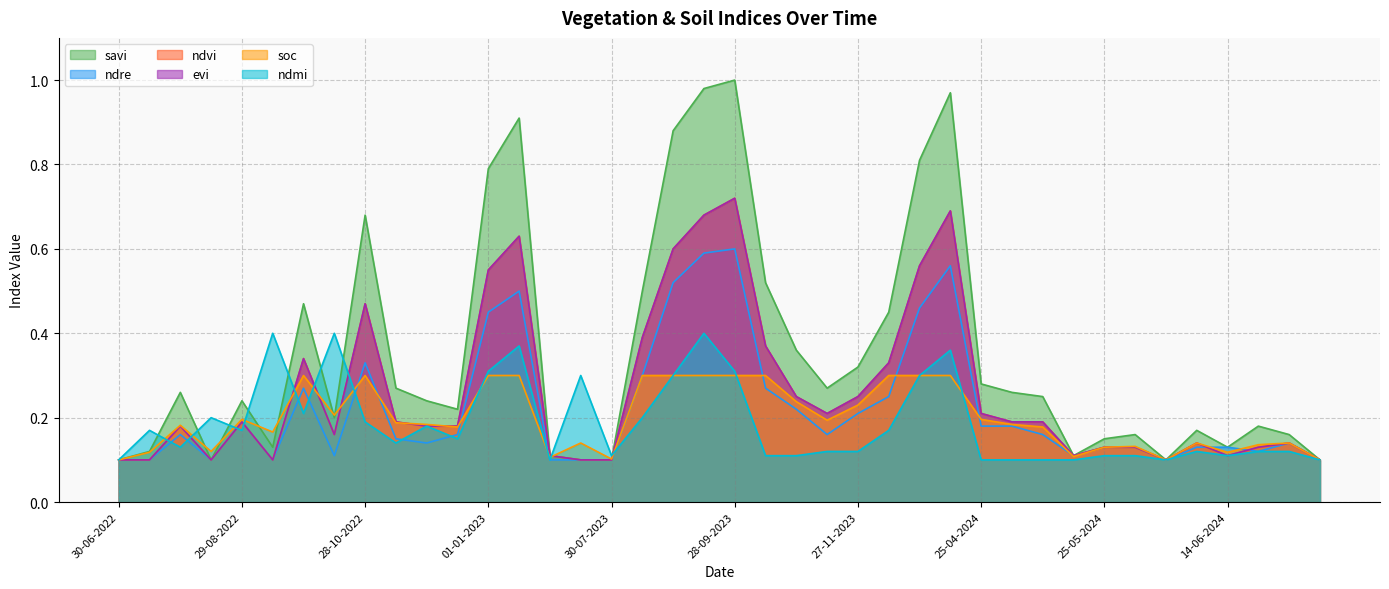

What is the difference between the second highest and second lowest values in the ndvi series?

0.6